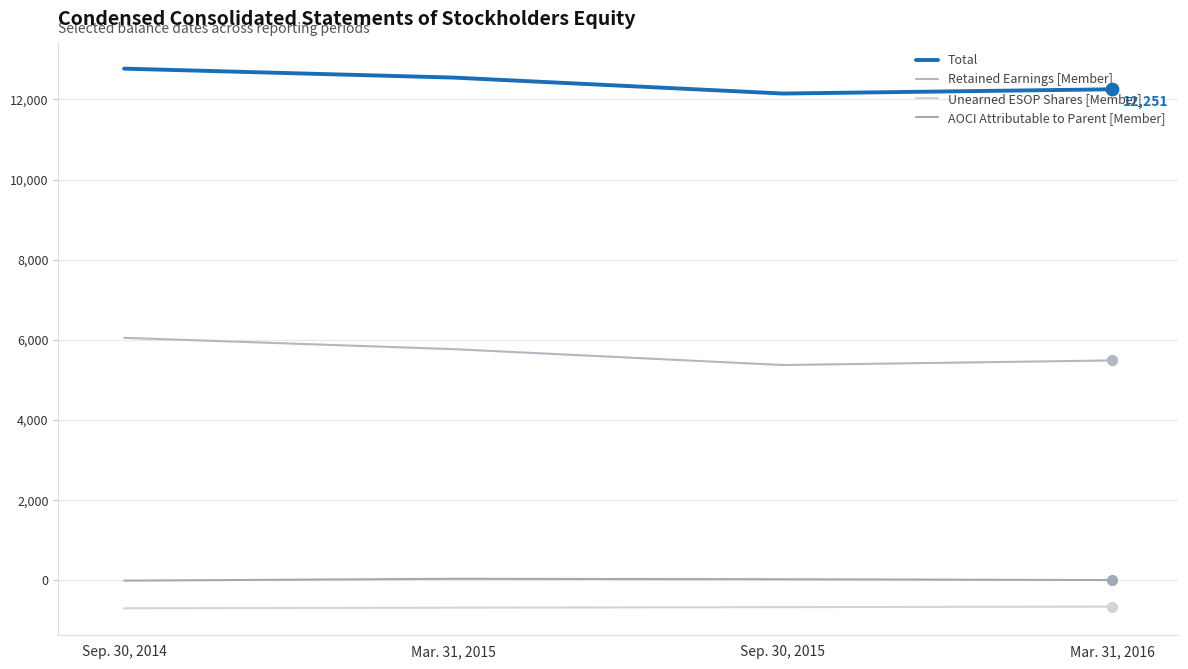

At how many categories does at least one series exceed 7820?

4